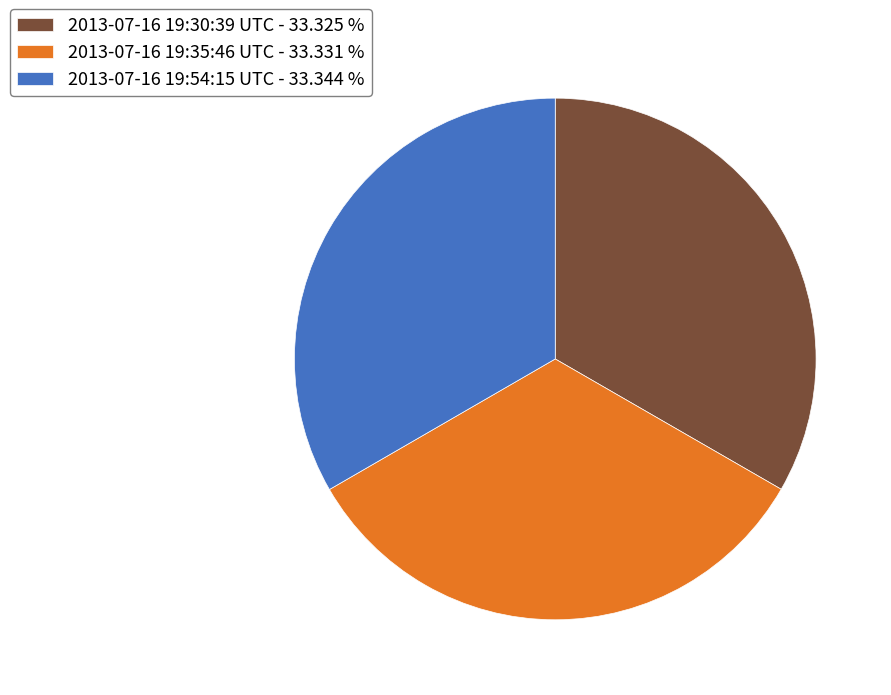

Is the sum of 2013-07-16 19:54:15 UTC - 33.344 % and 2013-07-16 19:35:46 UTC - 33.331 % greater than half?

Yes